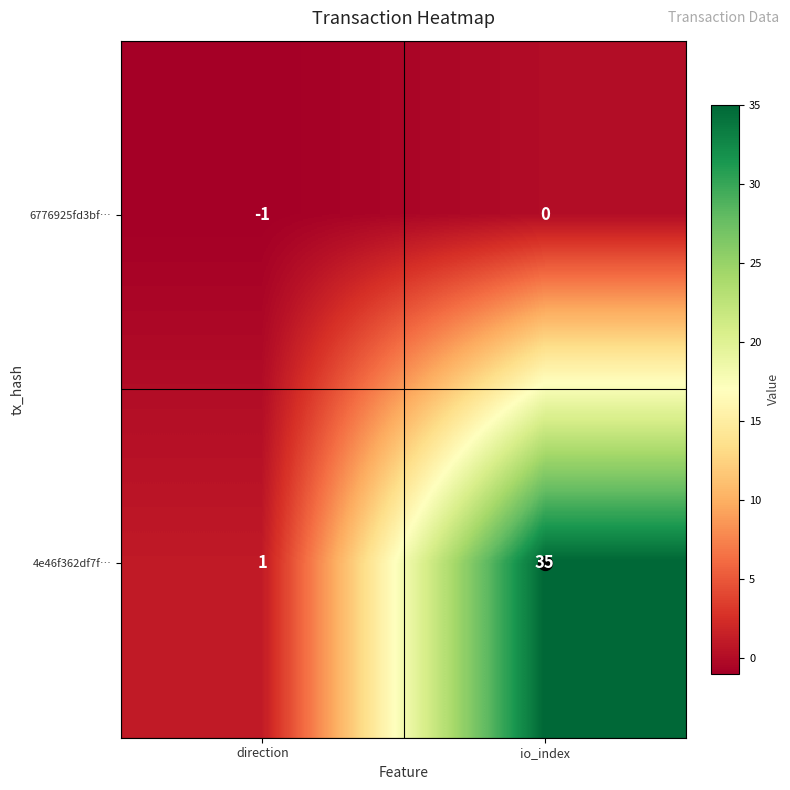

List the series in order of their peak value, lowest first.

6776925fd3bf…, 4e46f362df7f…